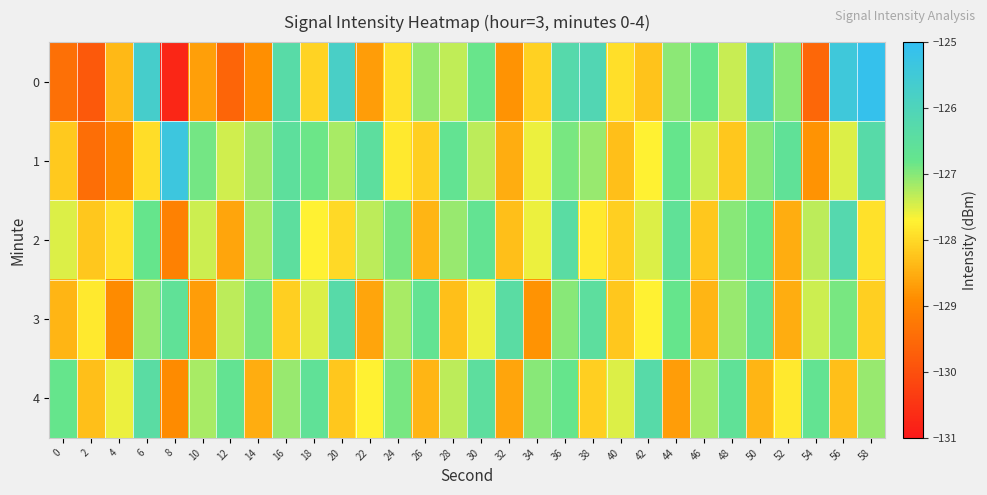

Reading left to right, what are all the values shown in this chart?

0: 0=-129.4	2=-129.8	4=-128.4	6=-125.7	8=-130.8	10=-128.7	12=-129.6	14=-128.9	16=-126.3	18=-128.1	20=-125.8	22=-128.7	24=-127.9	26=-127.1	28=-127.3	30=-126.8	32=-128.8	34=-128.1	36=-126.3	38=-126.1	40=-127.9	42=-128.3	44=-127.0	46=-126.8	48=-127.4	50=-125.9	52=-127.0	54=-129.6	56=-125.4	58=-125.1
1: 0=-128.2	2=-129.4	4=-128.9	6=-127.9	8=-125.4	10=-126.9	12=-127.4	14=-127.1	16=-126.5	18=-126.8	20=-127.2	22=-126.5	24=-127.8	26=-128.1	28=-126.7	30=-127.3	32=-128.5	34=-127.6	36=-126.9	38=-127.1	40=-128.3	42=-127.7	44=-126.8	46=-127.4	48=-128.2	50=-127.0	52=-126.6	54=-128.8	56=-127.5	58=-126.3
2: 0=-127.5	2=-128.2	4=-127.9	6=-126.8	8=-129.1	10=-127.4	12=-128.6	14=-127.2	16=-126.5	18=-127.7	20=-128.0	22=-127.3	24=-126.9	26=-128.4	28=-127.1	30=-126.7	32=-128.3	34=-127.6	36=-126.4	38=-127.8	40=-128.1	42=-127.5	44=-126.6	46=-128.2	48=-127.0	50=-126.8	52=-128.5	54=-127.3	56=-126.2	58=-127.9
3: 0=-128.4	2=-127.8	4=-128.9	6=-127.1	8=-126.6	10=-128.7	12=-127.3	14=-126.9	16=-128.1	18=-127.5	20=-126.3	22=-128.6	24=-127.2	26=-126.7	28=-128.3	30=-127.6	32=-126.4	34=-128.8	36=-127.0	38=-126.5	40=-128.2	42=-127.7	44=-126.8	46=-128.4	48=-127.1	50=-126.6	52=-128.5	54=-127.4	56=-126.9	58=-128.1
4: 0=-126.8	2=-128.3	4=-127.6	6=-126.4	8=-128.9	10=-127.2	12=-126.7	14=-128.5	16=-127.1	18=-126.6	20=-128.2	22=-127.7	24=-126.9	26=-128.4	28=-127.3	30=-126.5	32=-128.6	34=-127.0	36=-126.8	38=-128.1	40=-127.5	42=-126.3	44=-128.7	46=-127.2	48=-126.6	50=-128.4	52=-127.8	54=-126.7	56=-128.3	58=-127.1